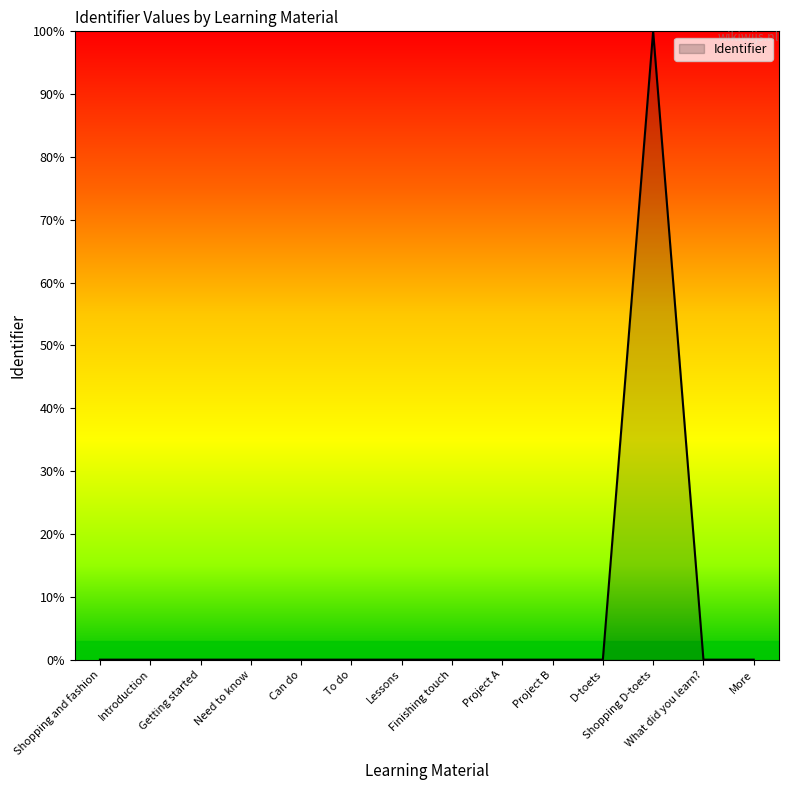

What is the difference between the maximum and minimum values?

100.0